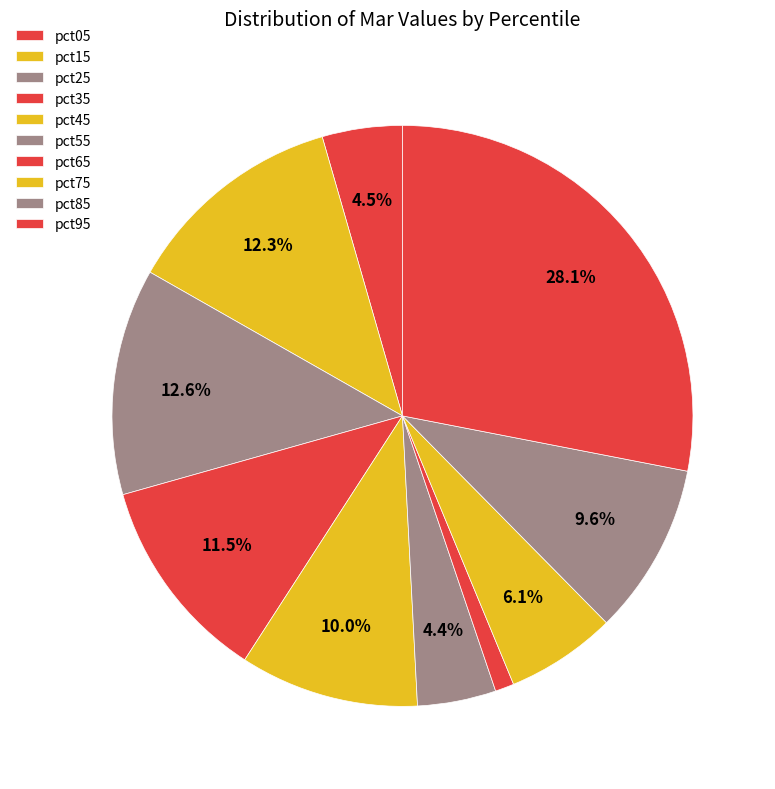

Does pct15 account for over 50% of the chart?

No